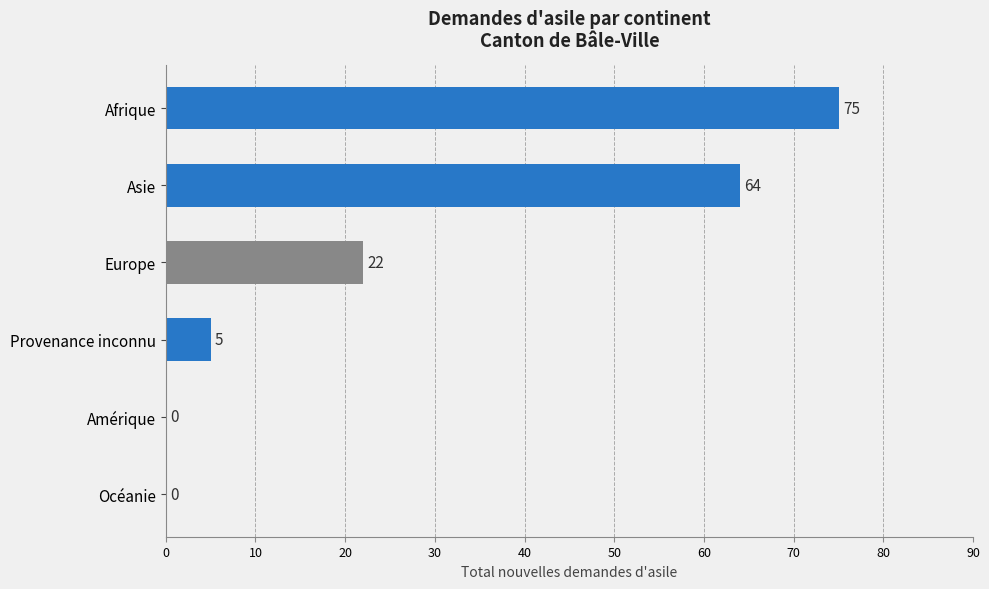

Reading bottom to top, list all the values displayed in this chart.

Océanie=0	Amérique=0	Provenance inconnu=5	Europe=22	Asie=64	Afrique=75